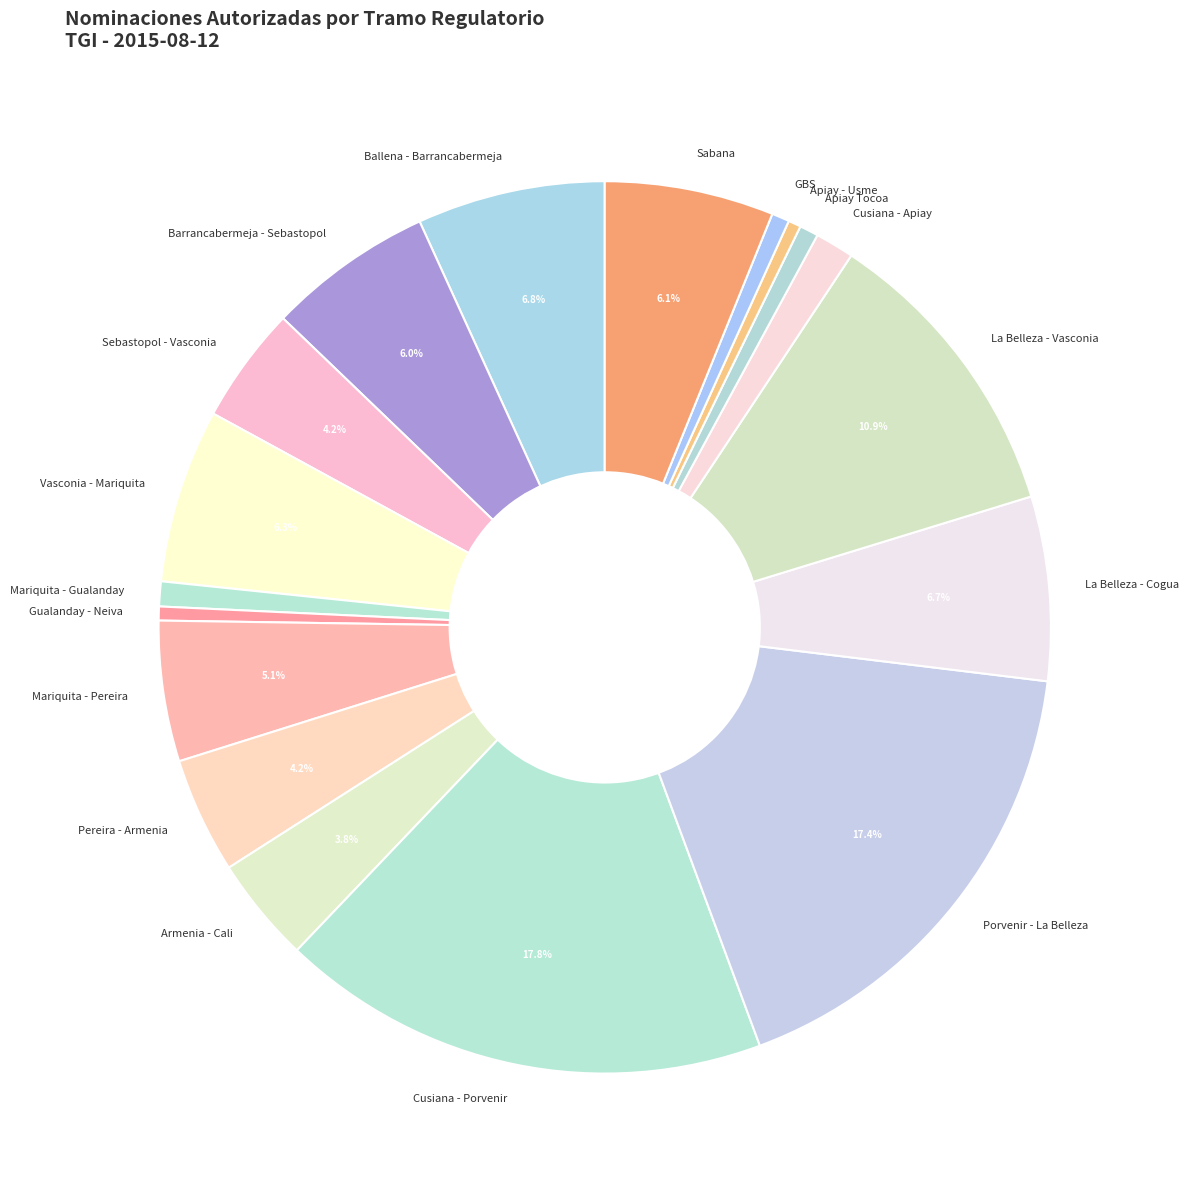

Which has a higher value, Porvenir - La Belleza or Mariquita - Gualanday?

Porvenir - La Belleza